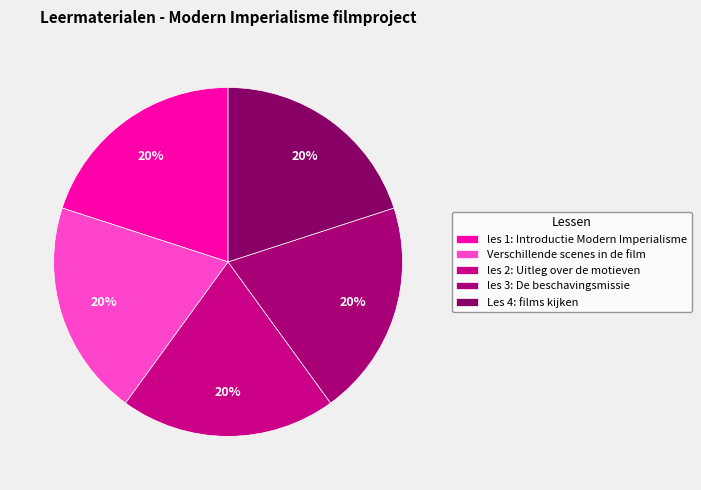

Count the number of slices in the pie.

5